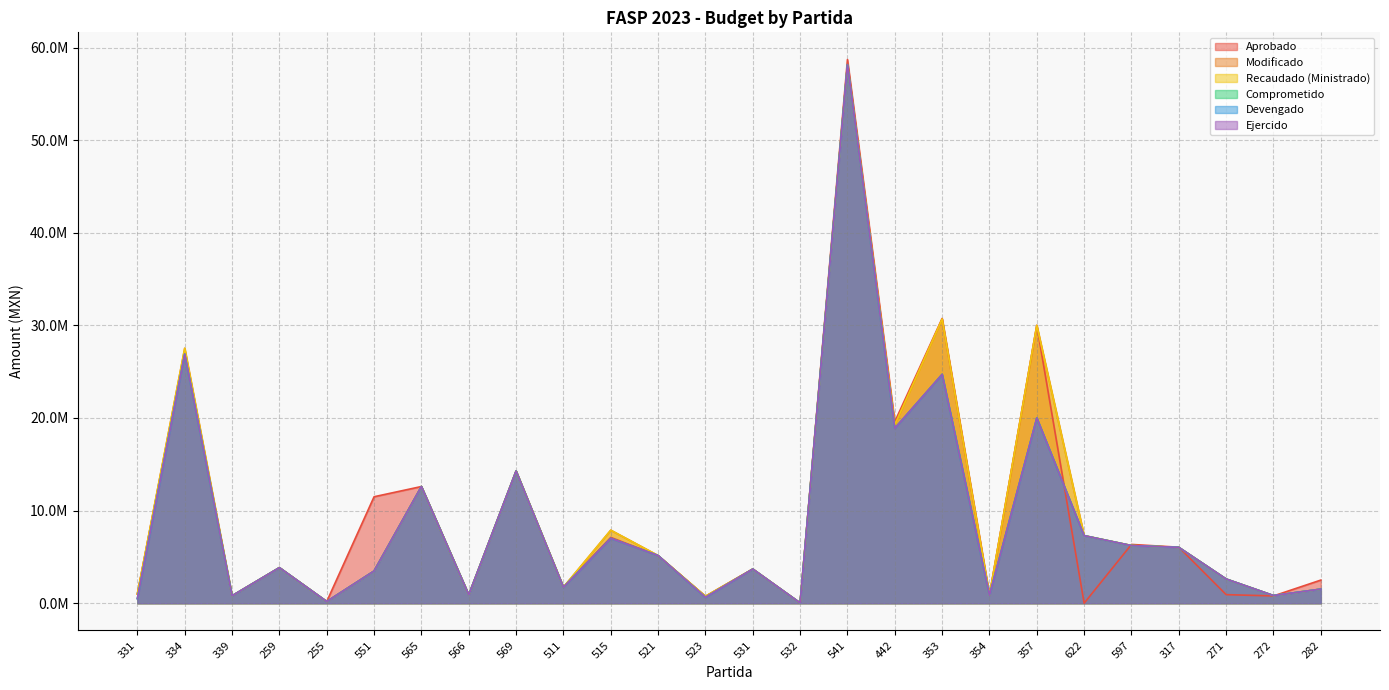

What is the label of the 2nd point from the right?

272